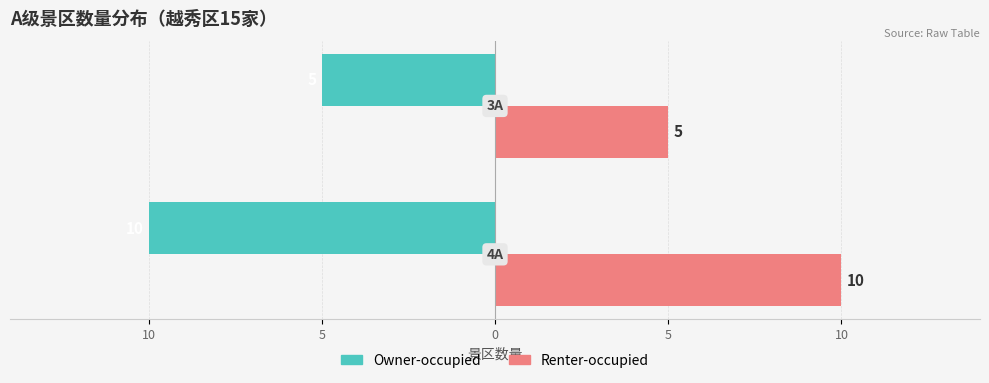

What are all the series names shown in the legend?

Owner-occupied, Renter-occupied